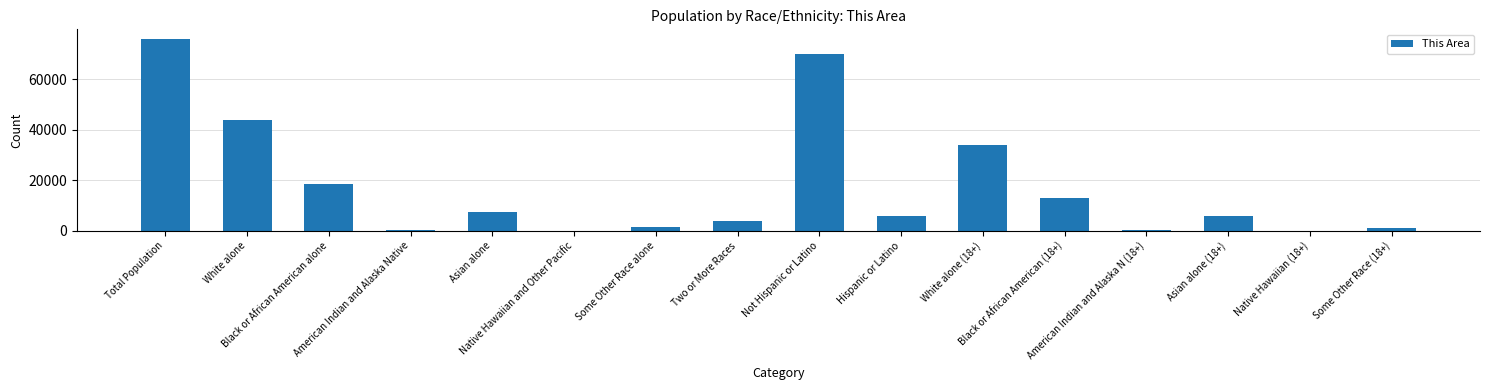

What is the approximate value at Black or African American alone, to the nearest 50?

18650